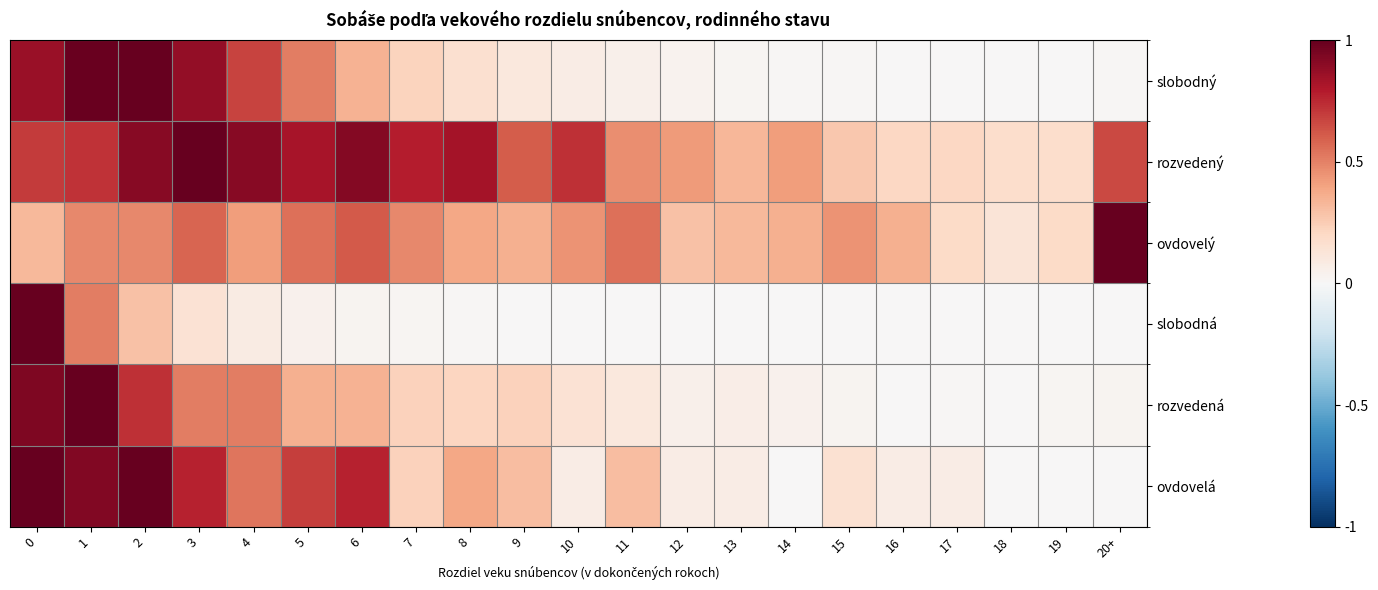

Which series changed the most between 6 and 14?

ovdovelá